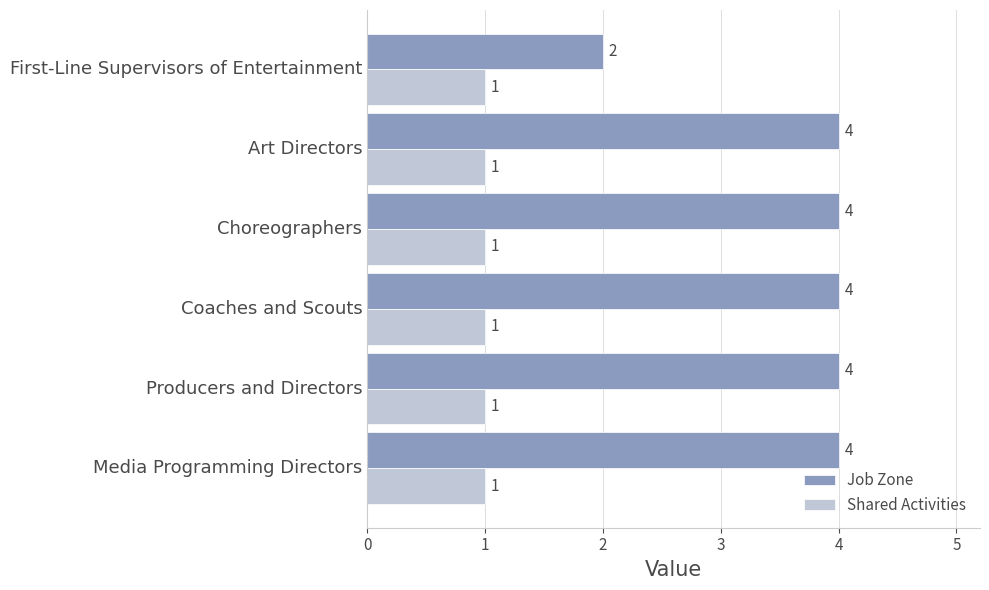

Which series has the largest range (max minus min)?

Job Zone